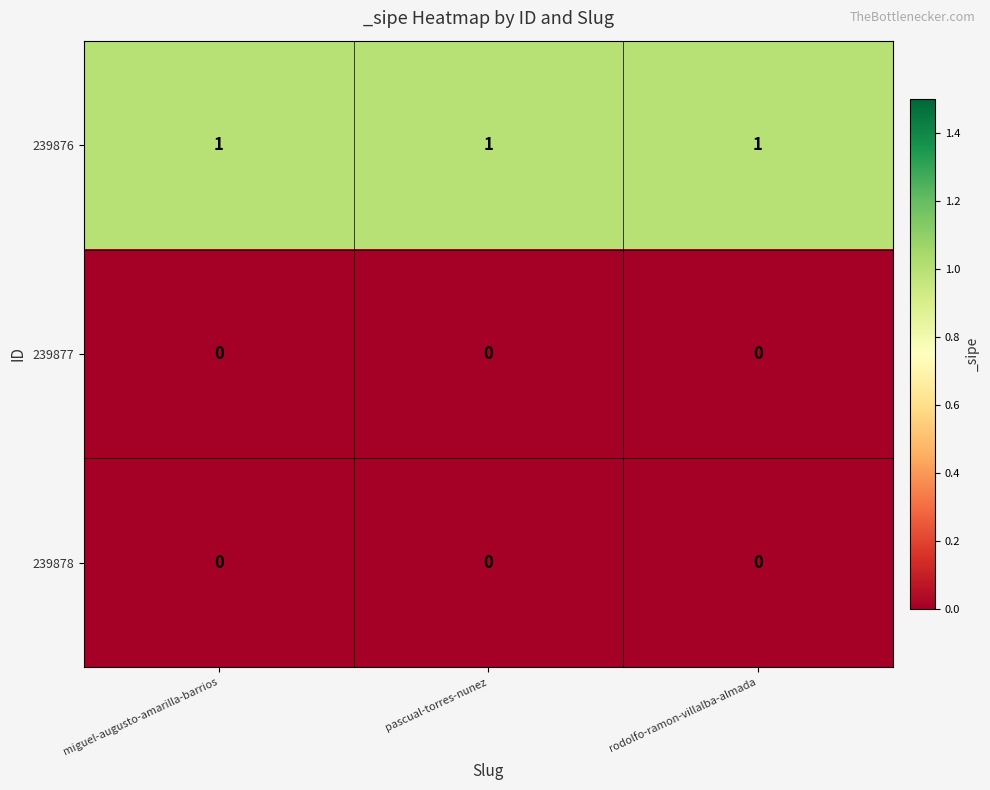

Is the value of 239877 at miguel-augusto-amarilla-barrios greater than the value of 239876 at miguel-augusto-amarilla-barrios?

No